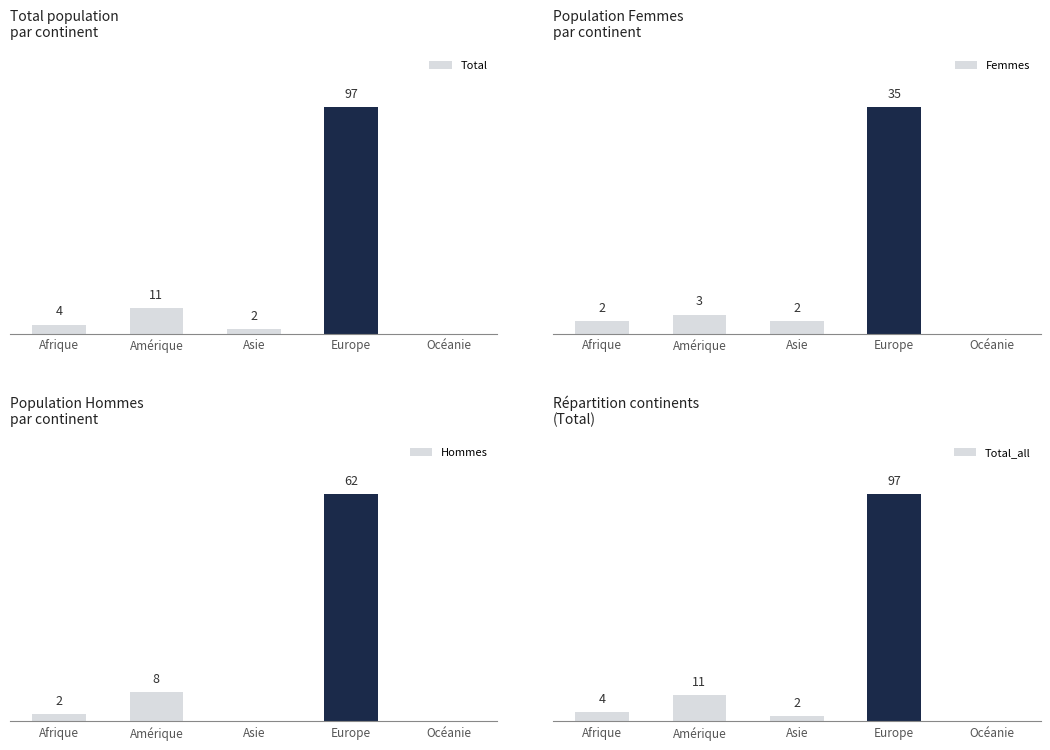

The value of Hommes at Amérique is 8. True or false?

True